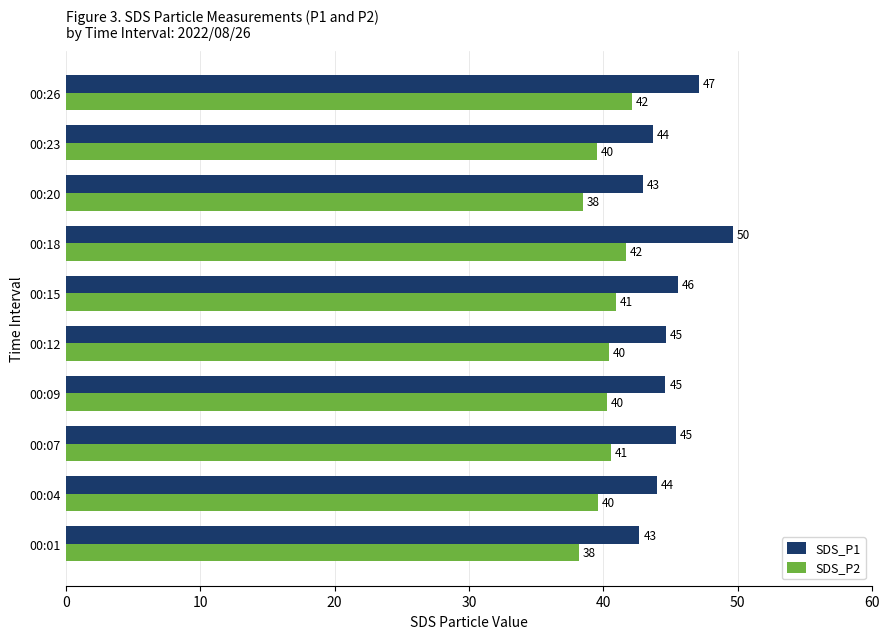

How many data points does each series have?

10